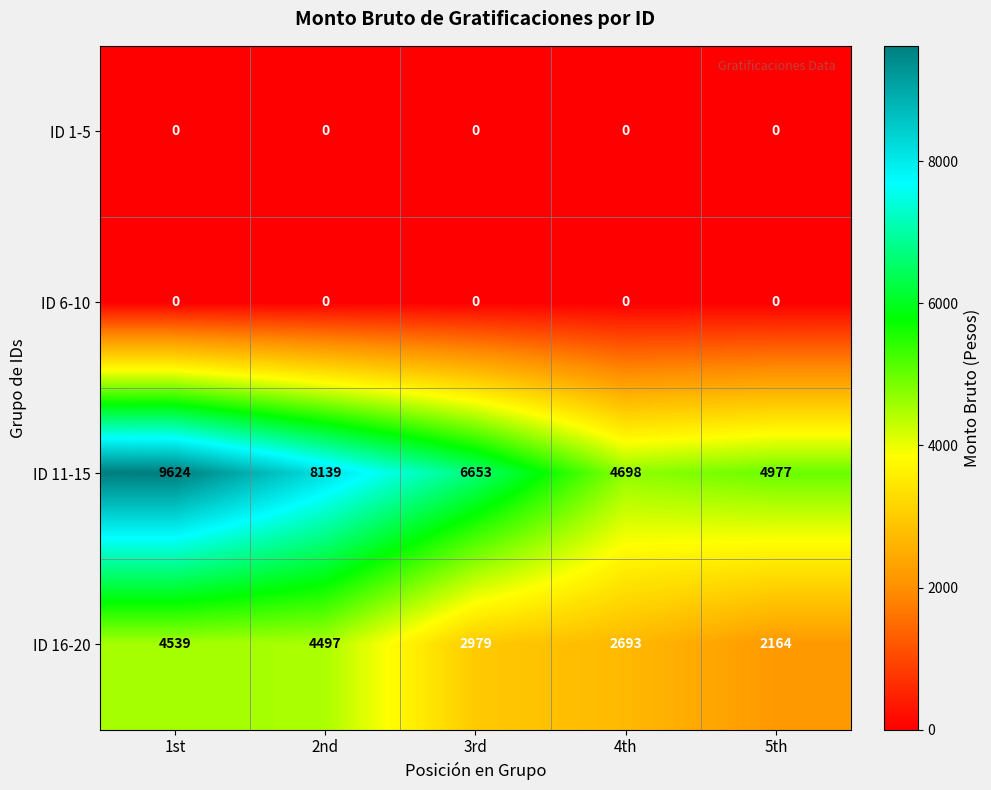

Which category has the highest value across all series?

1st